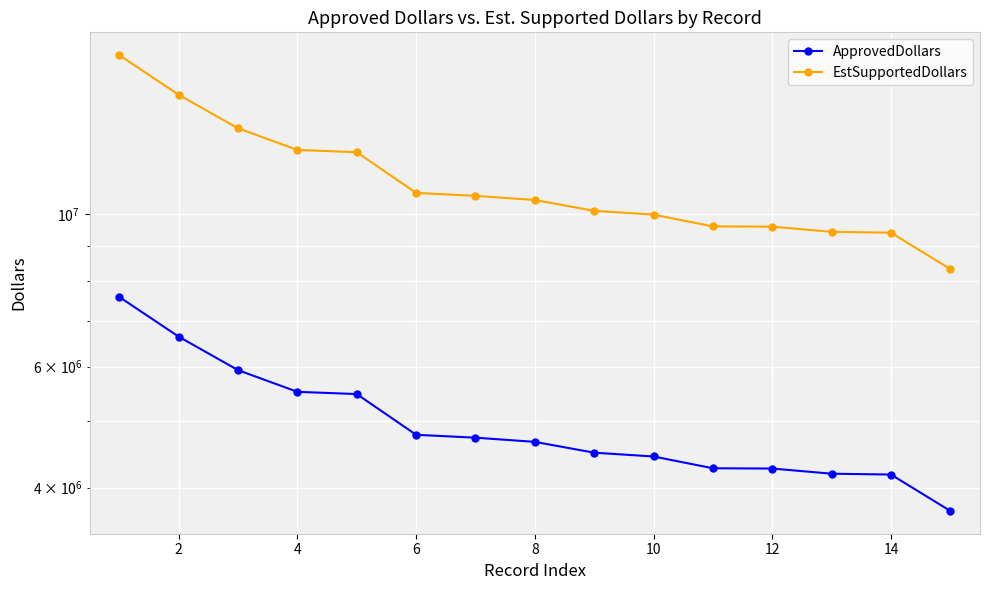

Does the chart display data point markers on the line(s)?

Yes